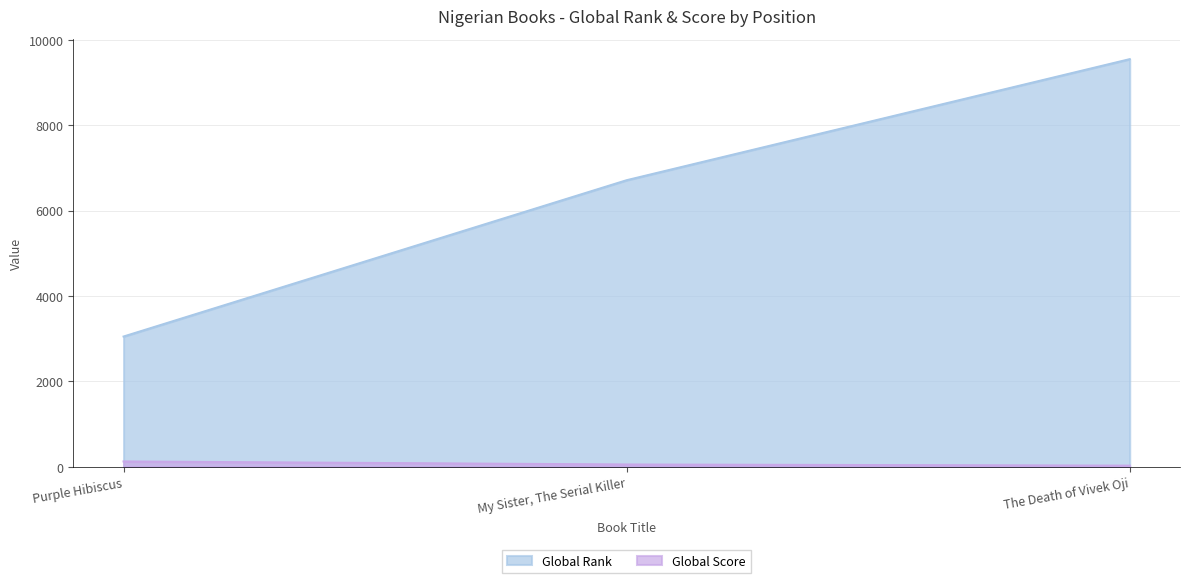

What are all the series names shown in the legend?

Global Rank, Global Score